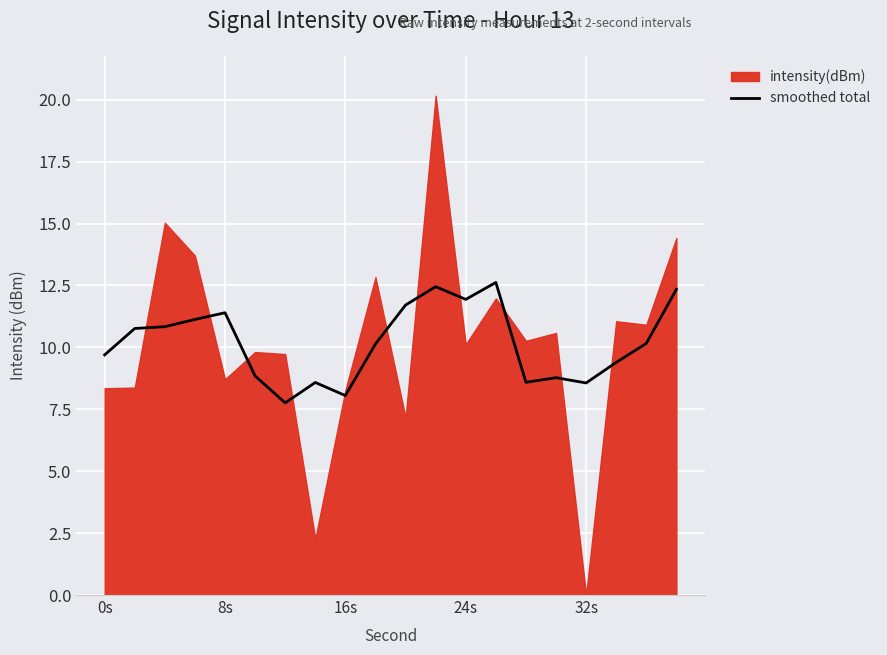

Is it true that smoothed total equals 11.4 at 8s?

True